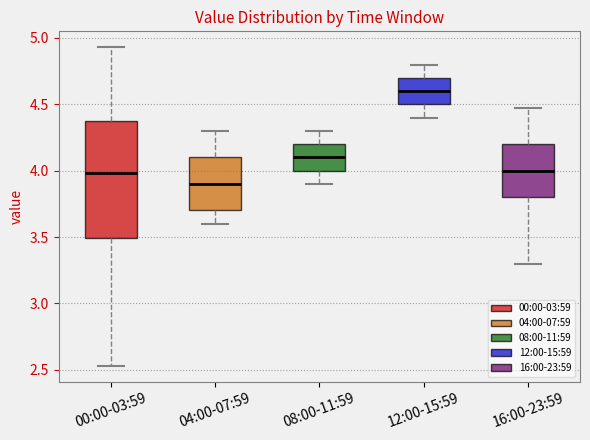

Reading left to right, transcribe this box plot: for each box, give where its median line is, the range the box spans, and where its two whiskers end, as read against the y-axis. The values are not printed on the chart, so give them approximately, as read against the axis.

00:00-03:59: median 4.00, box 3.50 to 4.40, whiskers 2.55 to 4.95
04:00-07:59: median 3.90, box 3.70 to 4.10, whiskers 3.60 to 4.30
08:00-11:59: median 4.10, box 4.00 to 4.20, whiskers 3.90 to 4.30
12:00-15:59: median 4.60, box 4.50 to 4.70, whiskers 4.40 to 4.80
16:00-23:59: median 4.00, box 3.80 to 4.20, whiskers 3.30 to 4.45